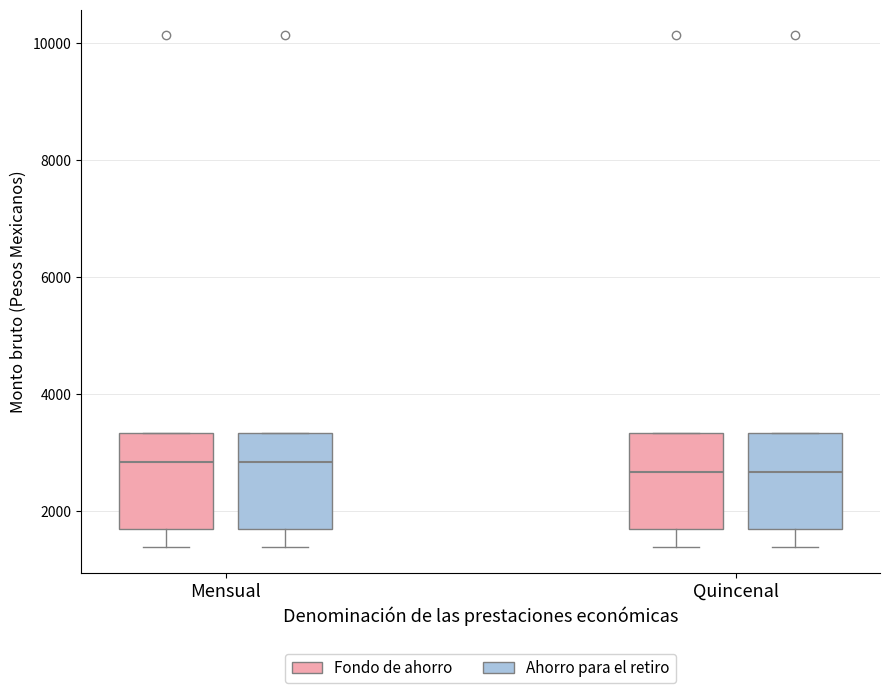

Where does the median line of the box for Quincenal (Ahorro para el retiro) sit on the y-axis? The values are not printed on the chart, so give them approximately, as read against the axis.

2600